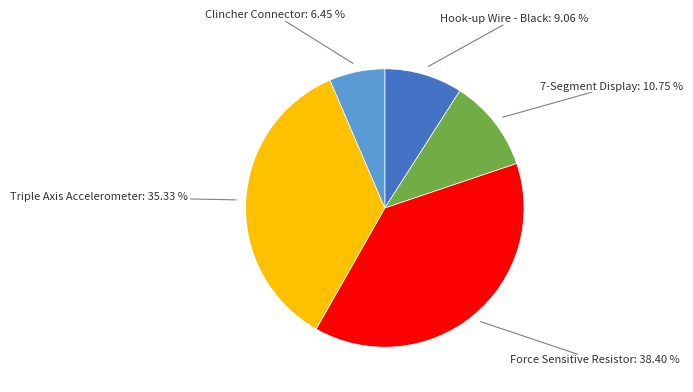

Is there a majority slice in this chart?

No